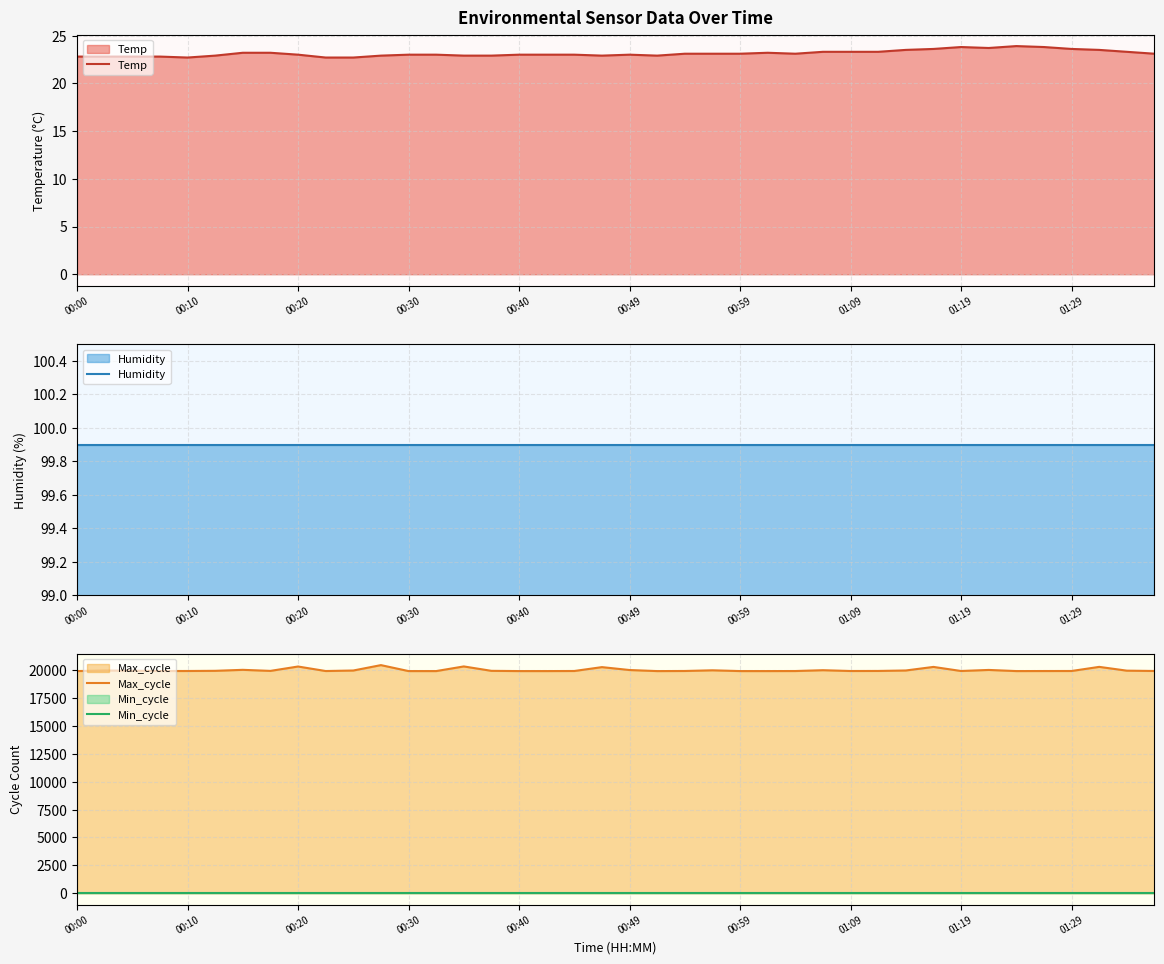

Count the number of data series in this chart.

4